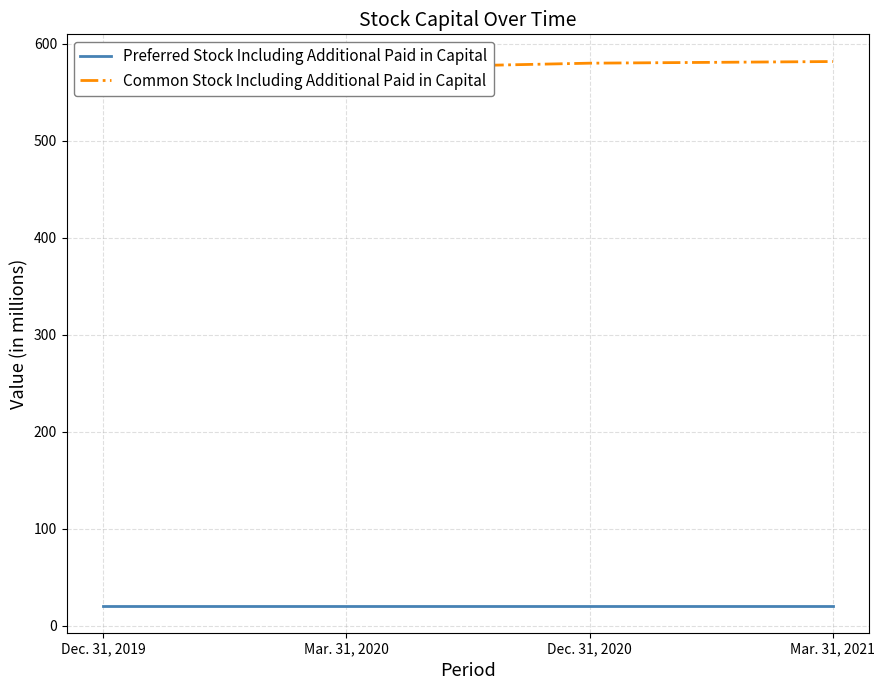

True or false: Preferred Stock Including Additional Paid in Capital has more than 1 points higher than both neighbors.

False